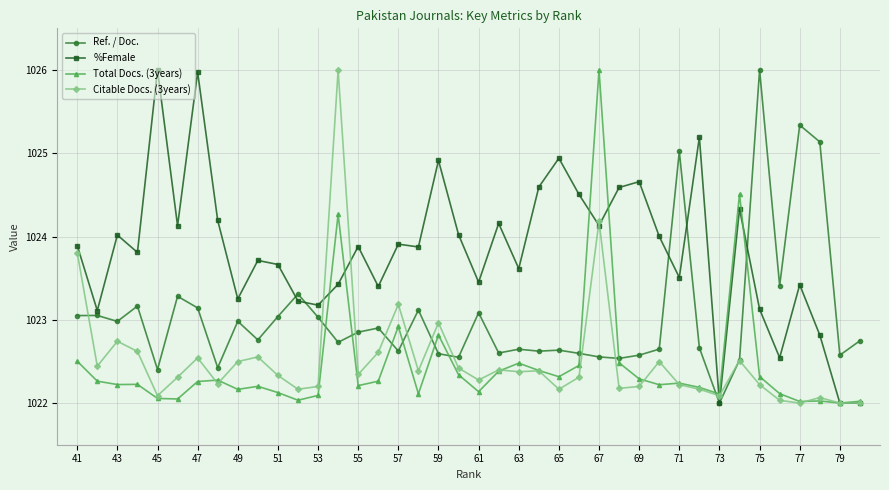

What is the difference between the highest and lowest values at 61?

1.3